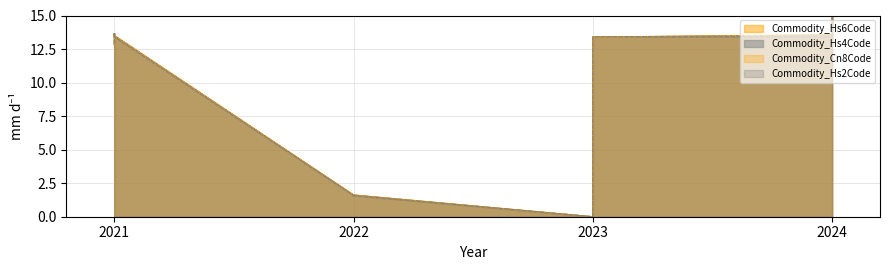

At which category is the sum across all series the highest?

2024